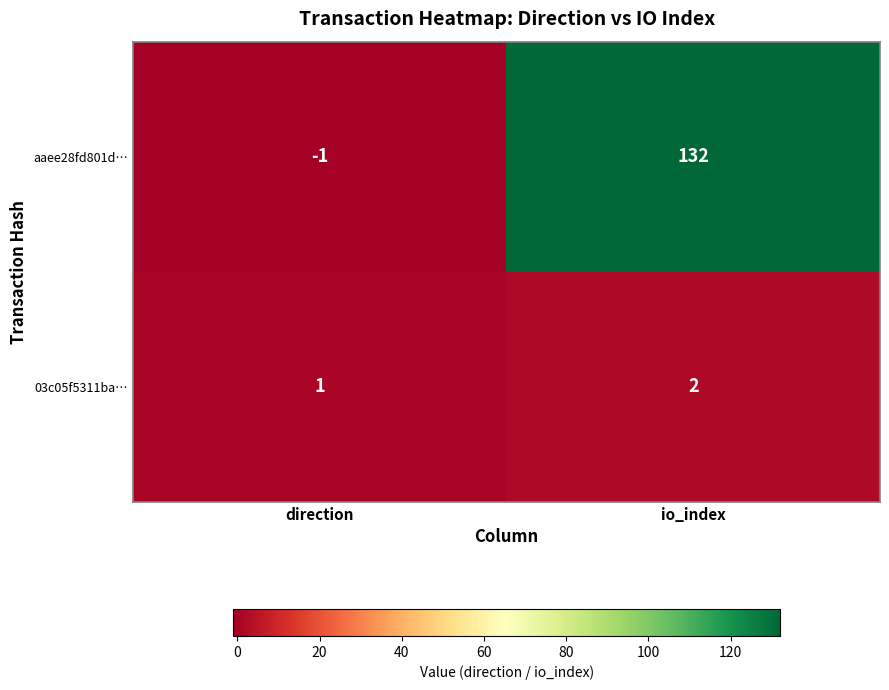

Which series changed the most between direction and io_index?

aaee28fd801d…